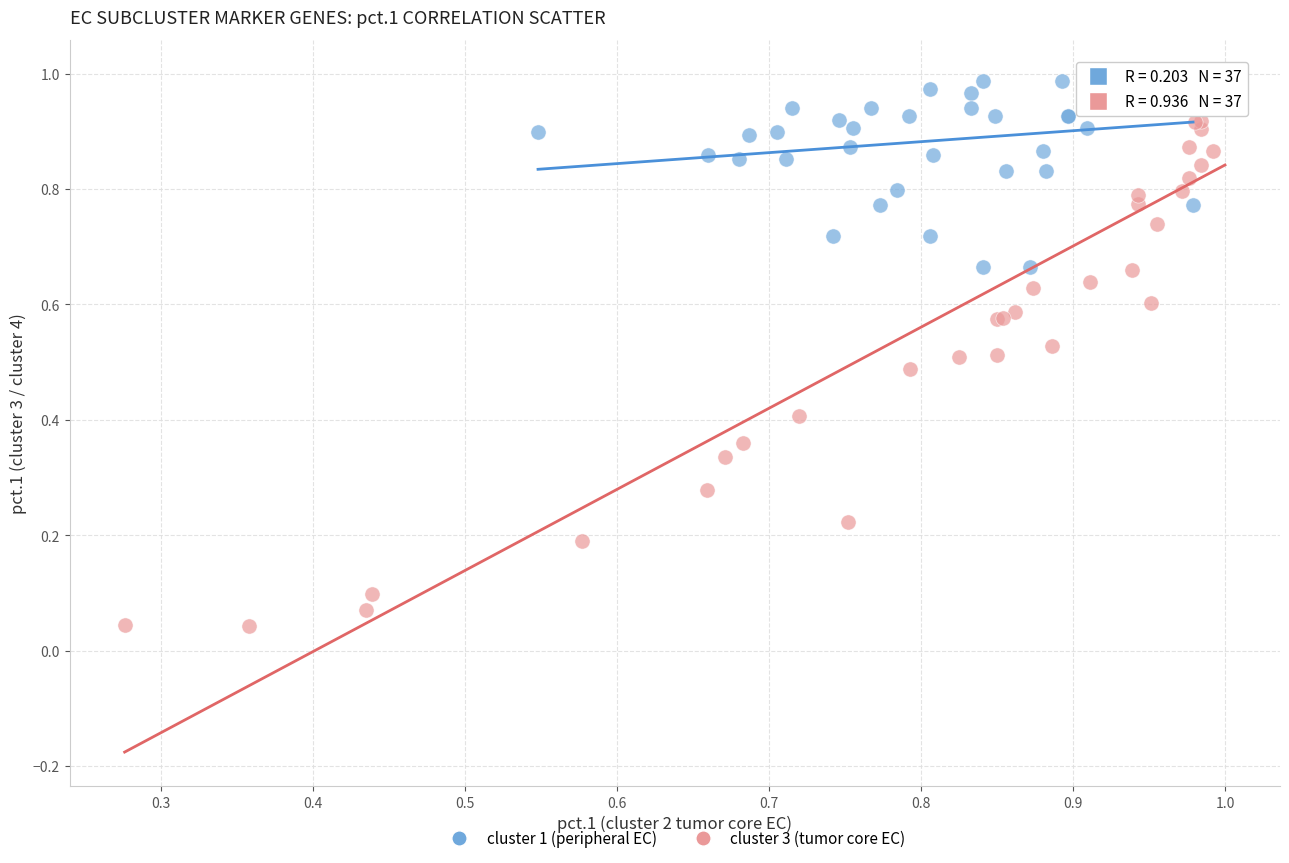

Which series reaches the minimum Y coordinate?

cluster 3 (tumor core EC)